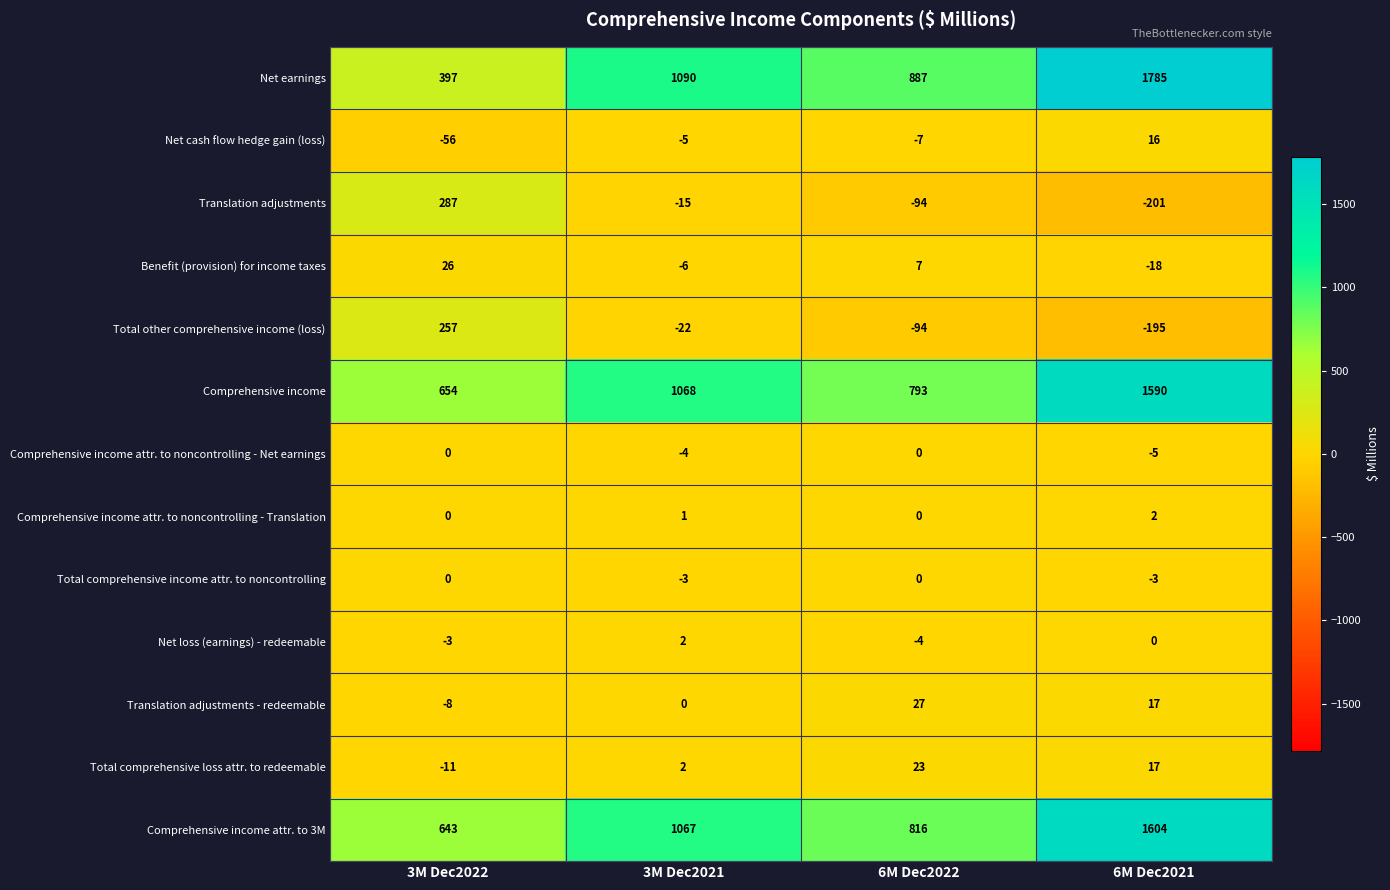

True or false: Net cash flow hedge gain (loss) has a value of -7 at 6M Dec2022.

True